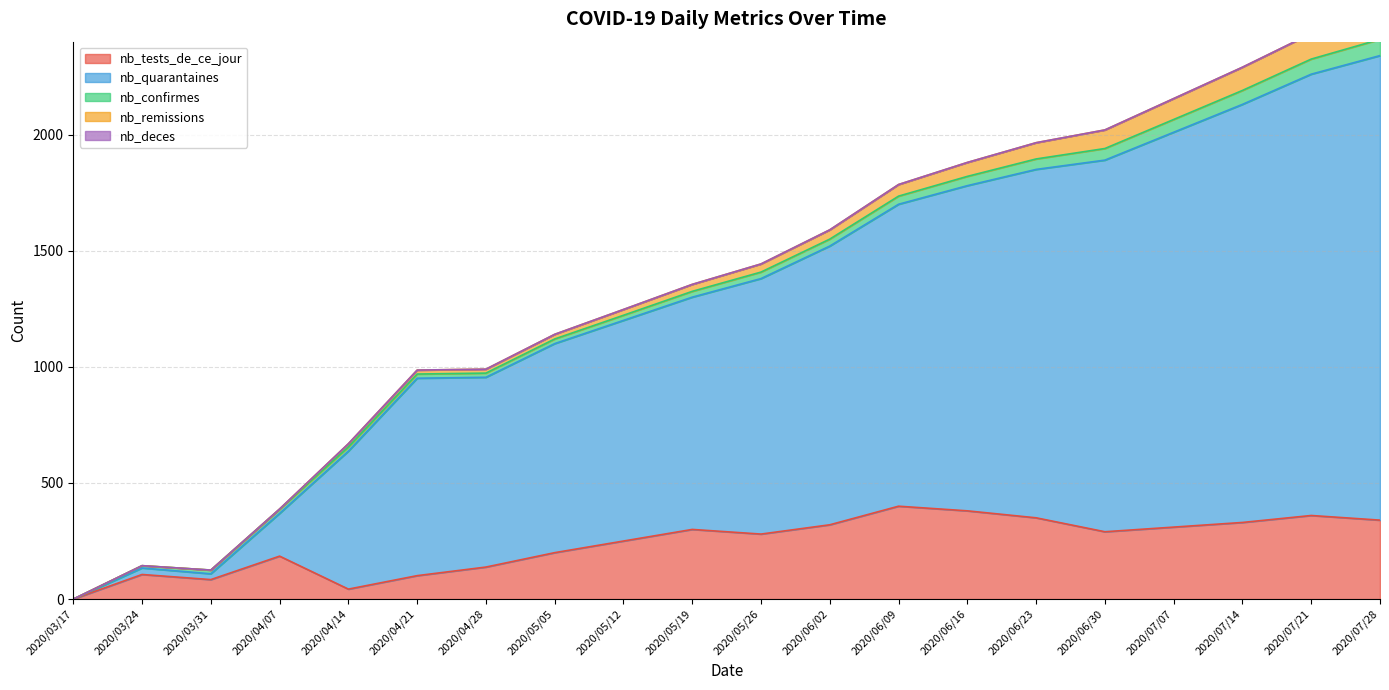

Which category has the highest value in the nb_remissions series?

2020/07/28